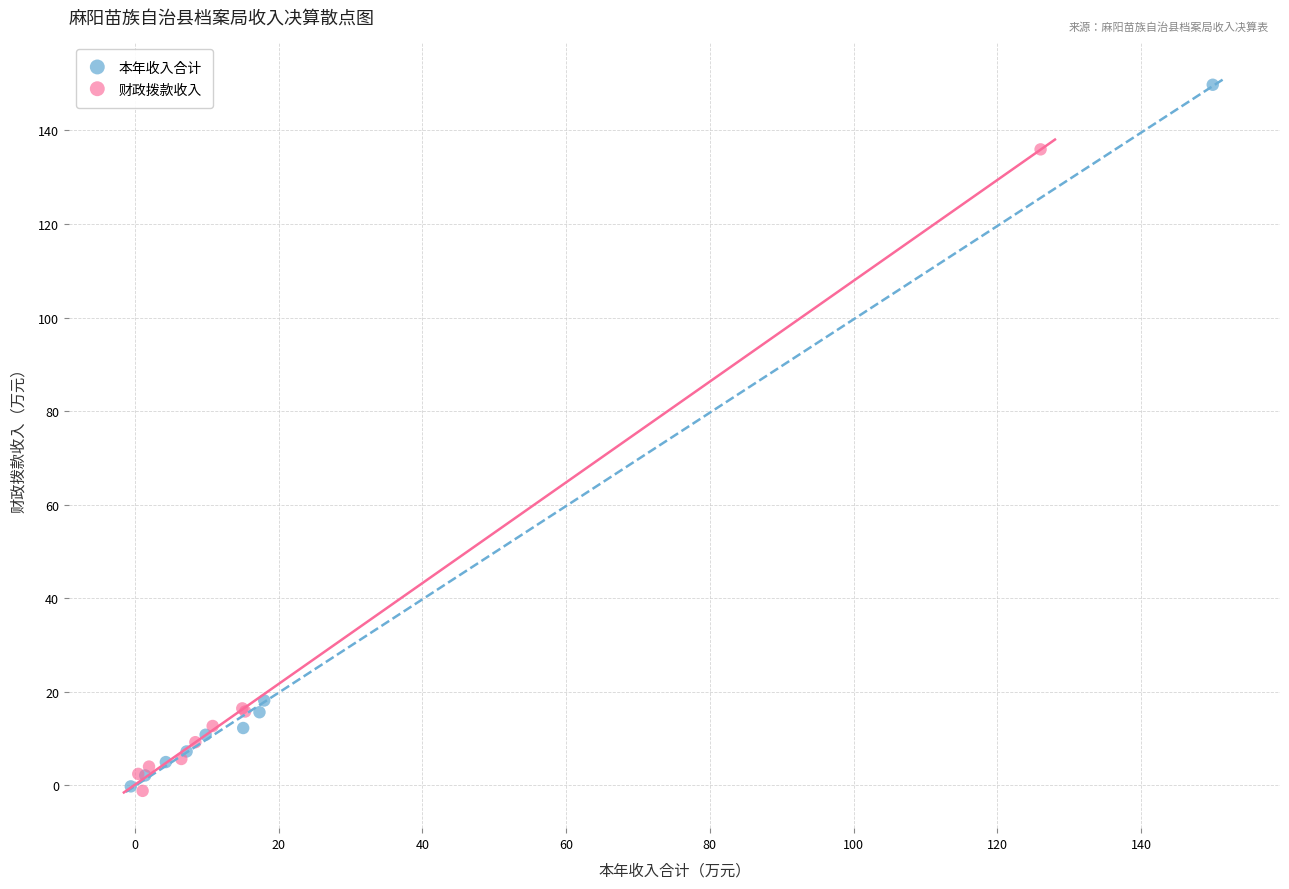

Which series contains the highest Y value?

本年收入合计